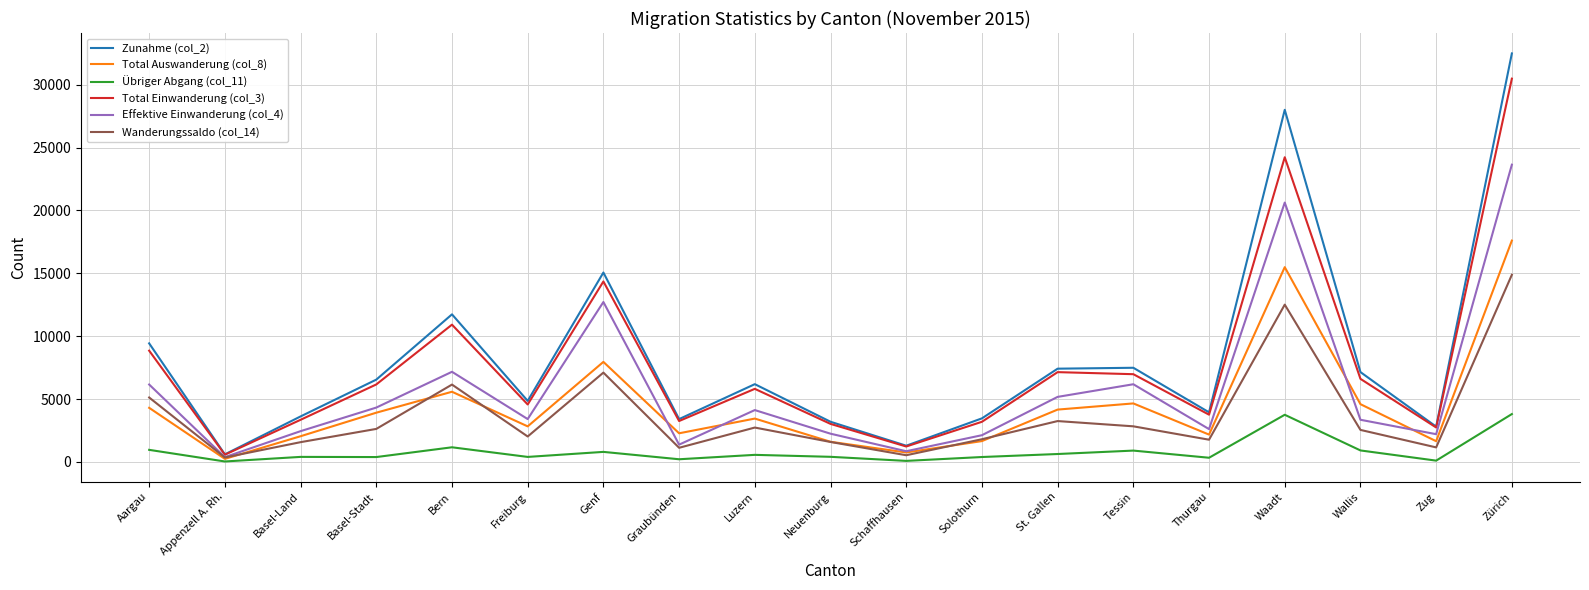

What is the total value across all series at Tessin?

29048